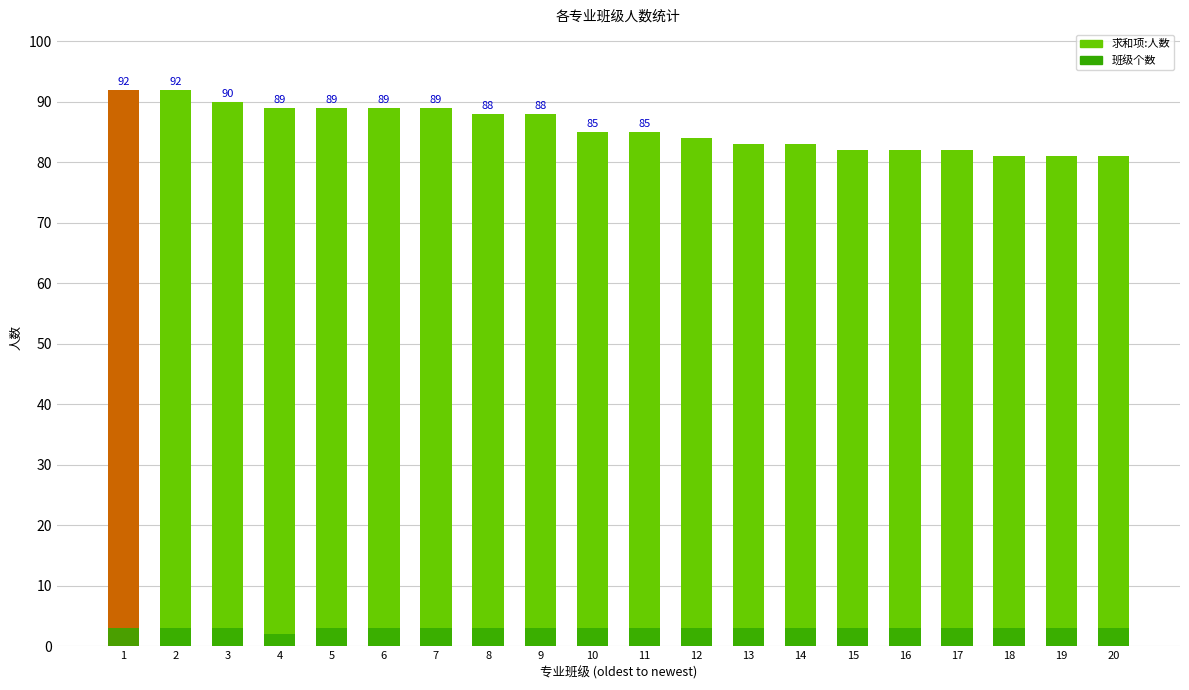

Is it true that 班级个数 equals 3 at 18?

True